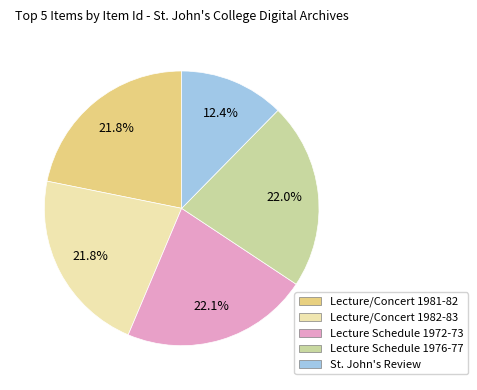

What is the smallest slice in the pie chart?

St. John's Review